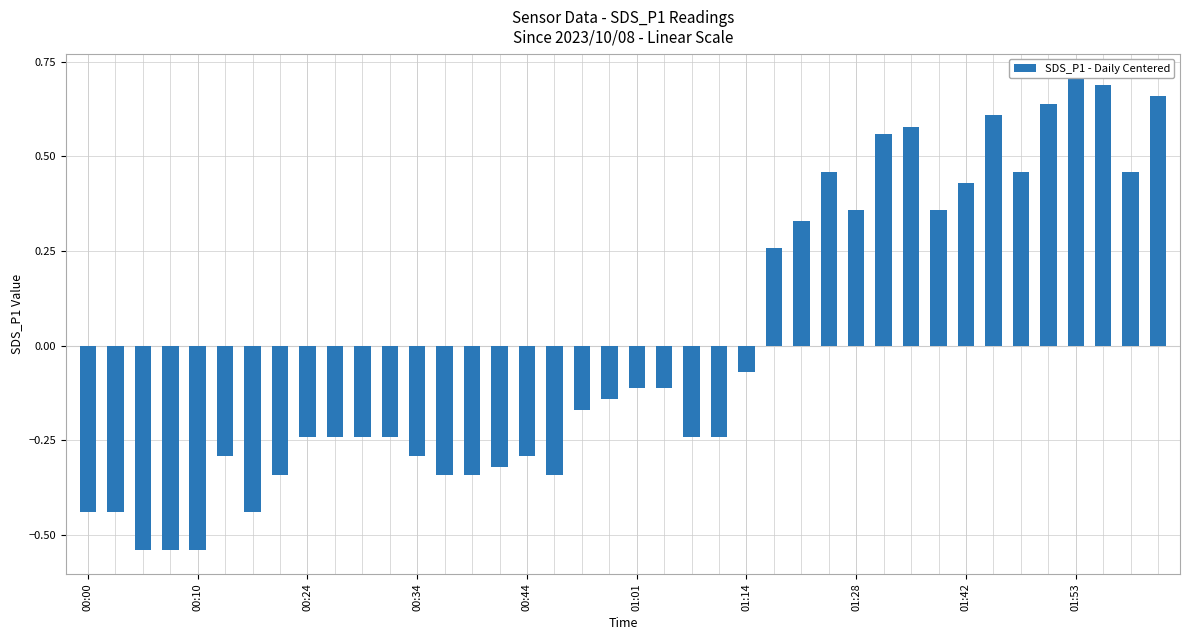

Reading right to left, extract all data points from this chart.

0.7	0.5	0.7	0.7	0.6	0.5	0.6	0.4	0.4	0.6	0.6	0.4	0.5	0.3	0.3	-0.1	-0.2	-0.2	-0.1	-0.1	-0.1	-0.2	-0.3	-0.3	-0.3	-0.3	-0.3	-0.3	-0.2	-0.2	-0.2	-0.2	-0.3	-0.4	-0.3	-0.5	-0.5	-0.5	-0.4	-0.4